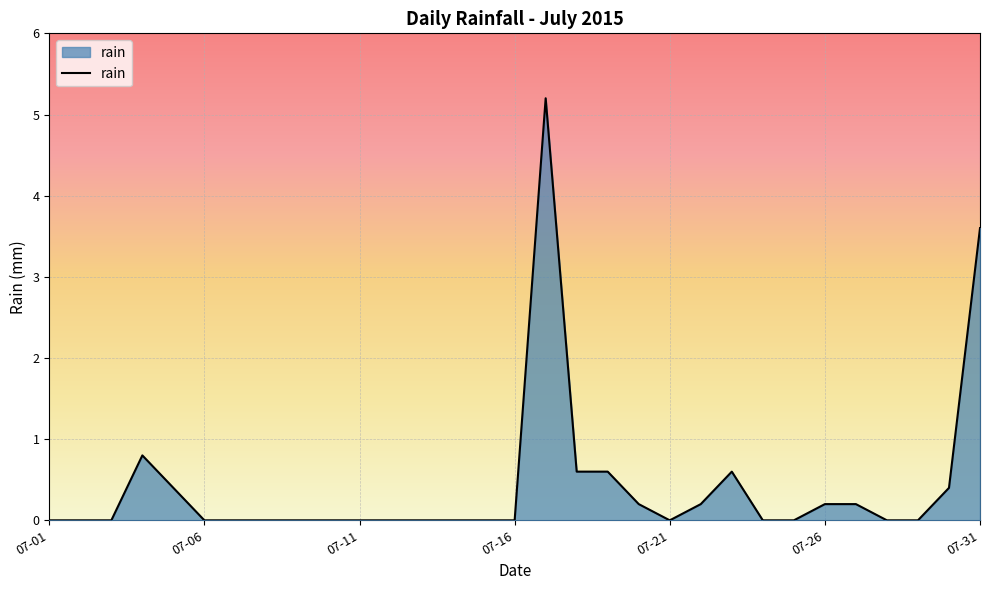

What is the difference between the maximum and minimum values?

5.2